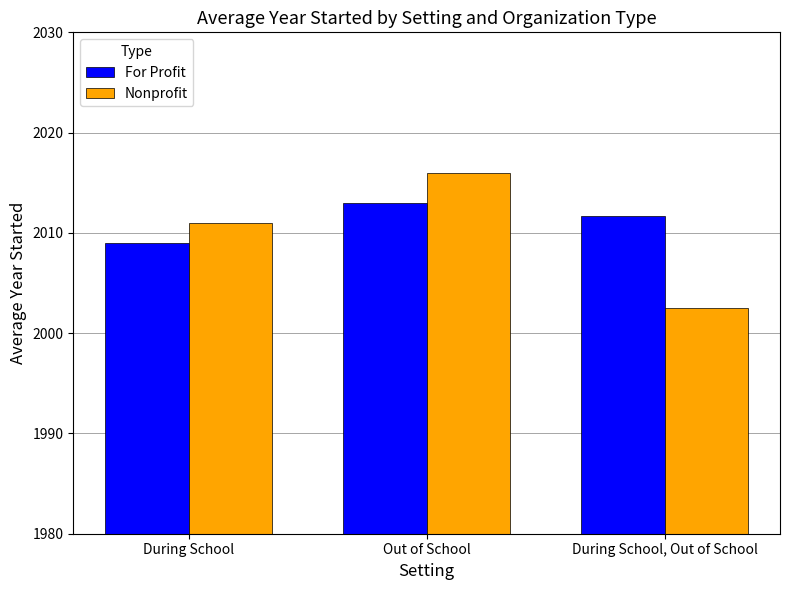

What is the label of the 1st bar from the right?

During School, Out of School